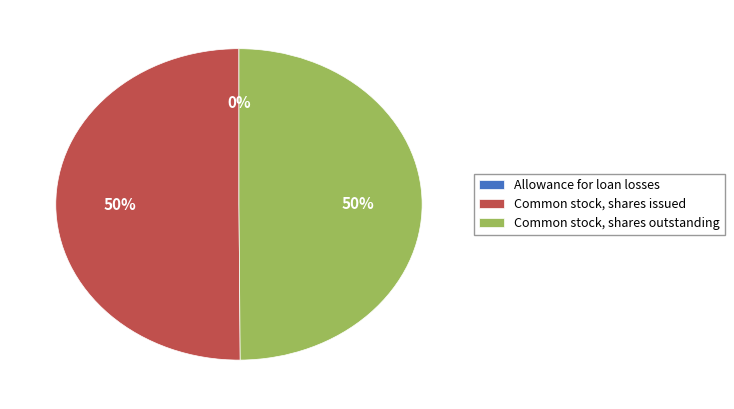

True or false: Common stock, shares outstanding accounts for 65% of the total.

False